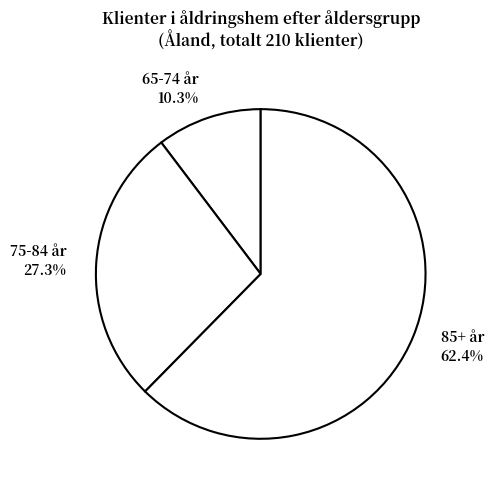

True or false: 85+ år accounts for 62% of the total.

True